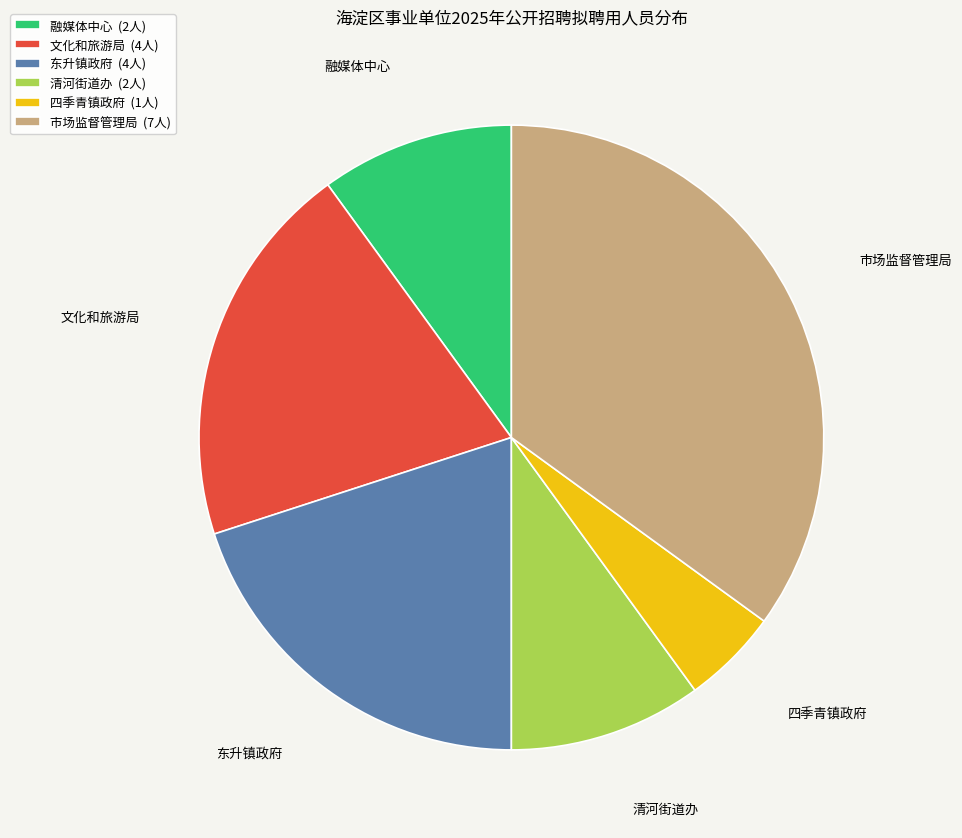

Combined, do 清河街道办 (2人) and 文化和旅游局 (4人) account for over 50%?

No